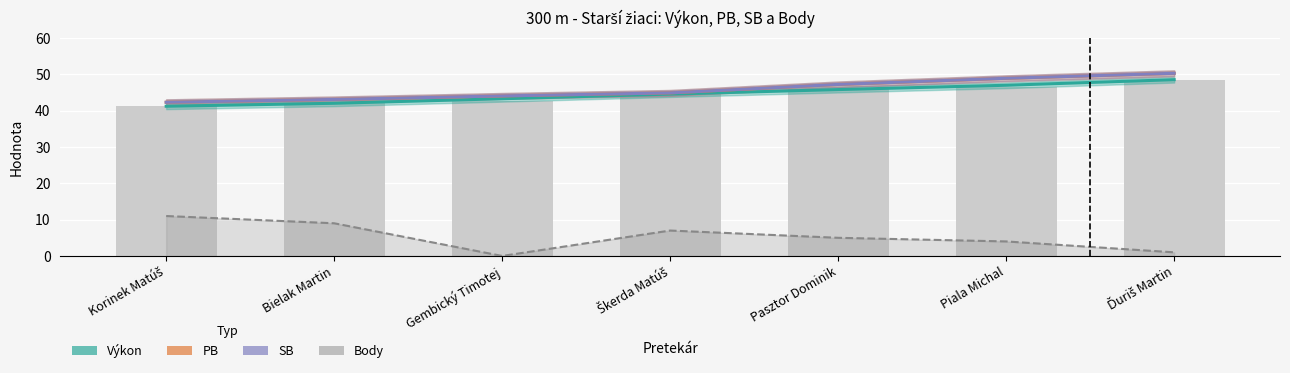

Which has a higher value, Bielak Martin or Pasztor Dominik?

Pasztor Dominik